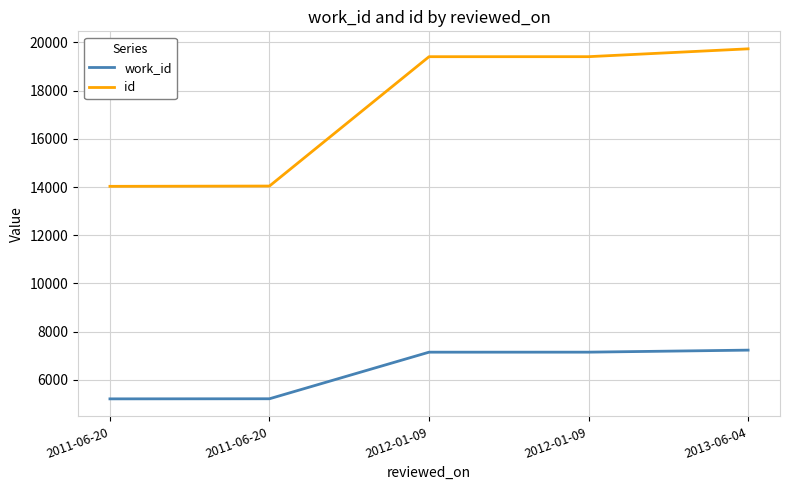

Reading left to right, extract all data points from this chart.

work_id: 2011-06-20=5215	2011-06-20=5219	2012-01-09=7151	2012-01-09=7152	2013-06-04=7236
id: 2011-06-20=14030	2011-06-20=14042	2012-01-09=19407	2012-01-09=19408	2013-06-04=19733